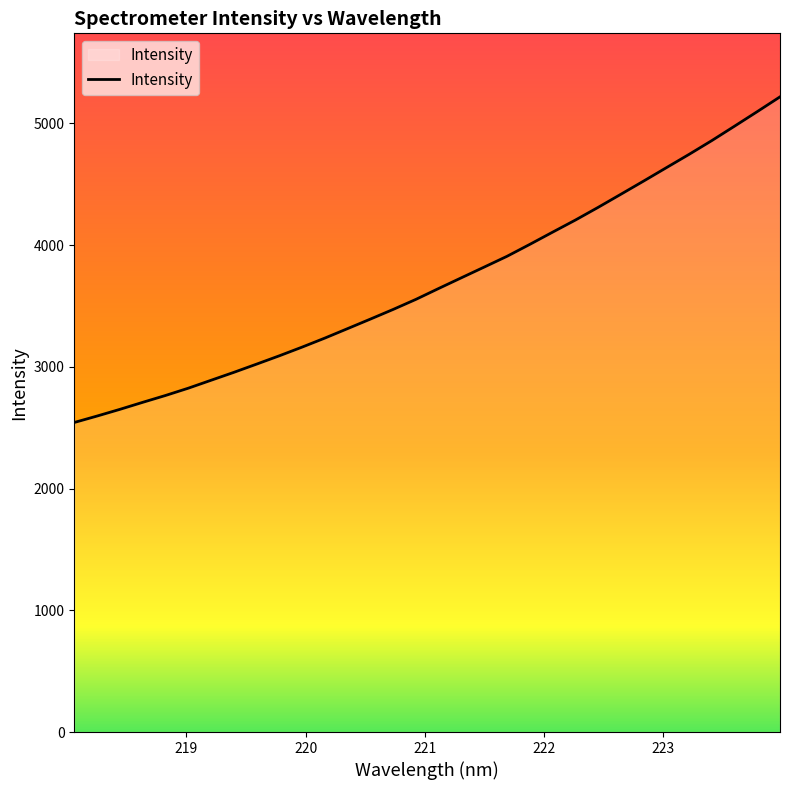

How many values exceed 3643?

16